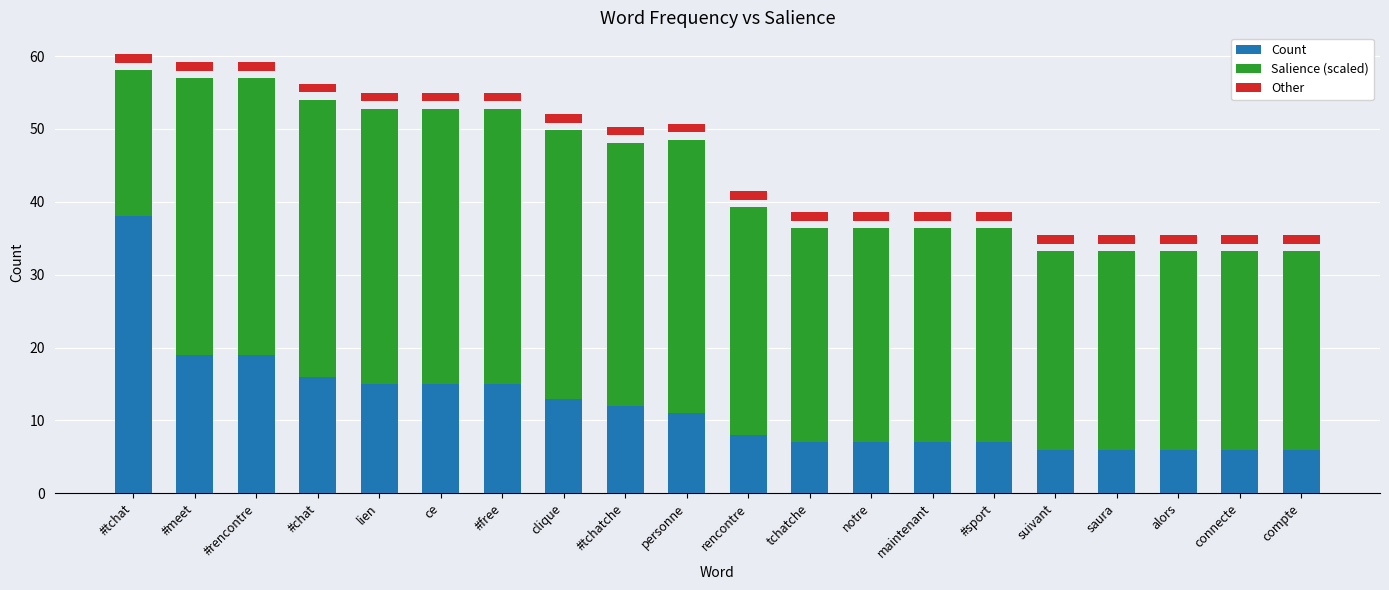

Rank the series by their average value, from highest to lowest.

Salience (scaled), Count, Other